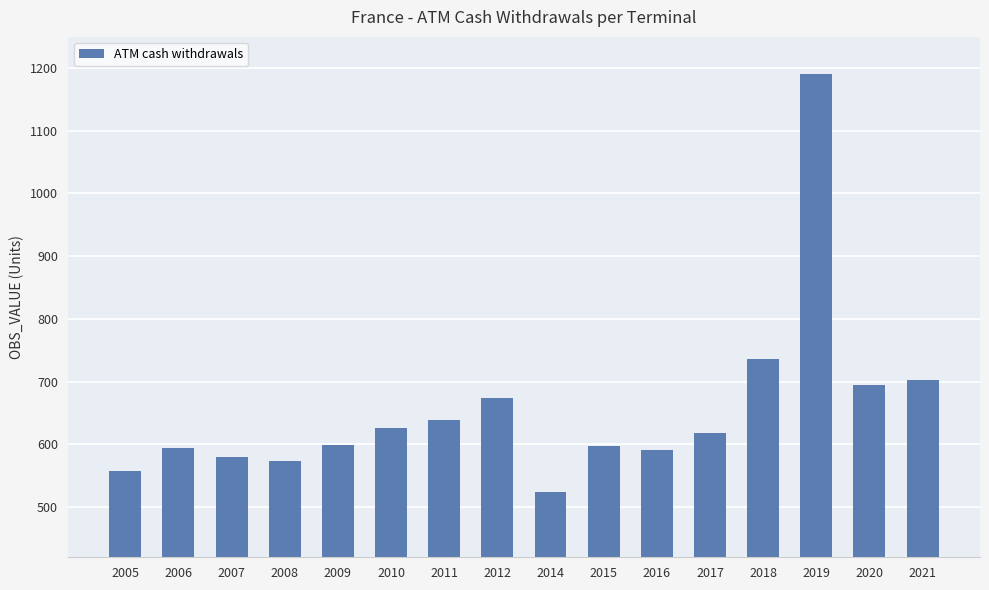

What is the value of the 1st bar from the left?

557.9